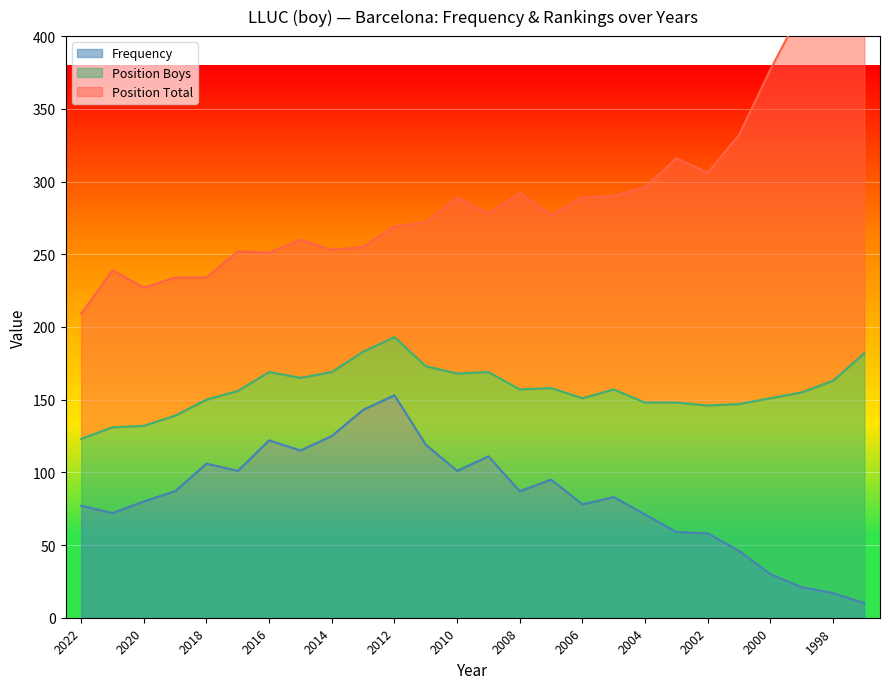

How many interior local peaks does the Frequency series have?

6